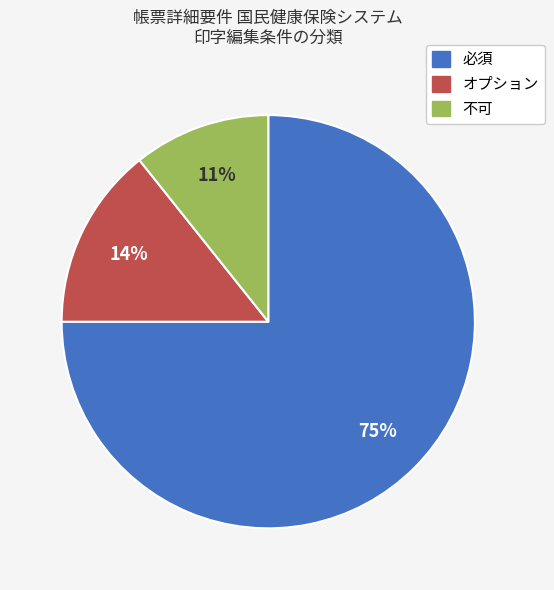

Which category has the biggest portion of the pie?

必須